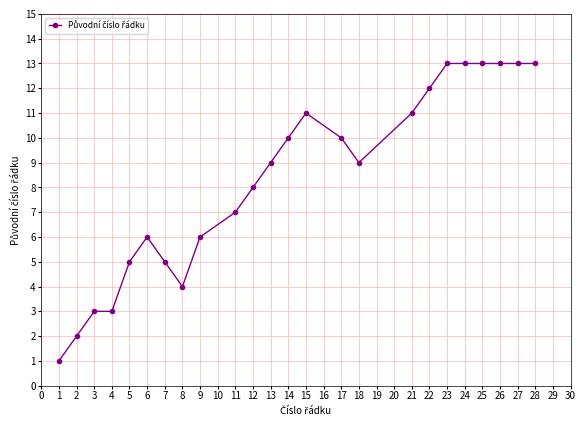

What is the maximum value shown in the chart?

13